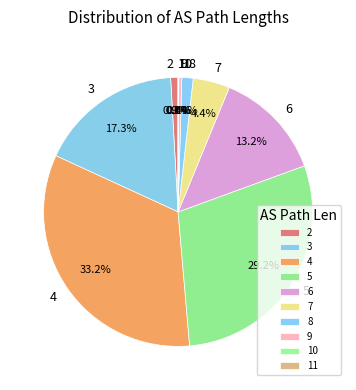

What percentage is the 3 slice, to the nearest percent?

17%